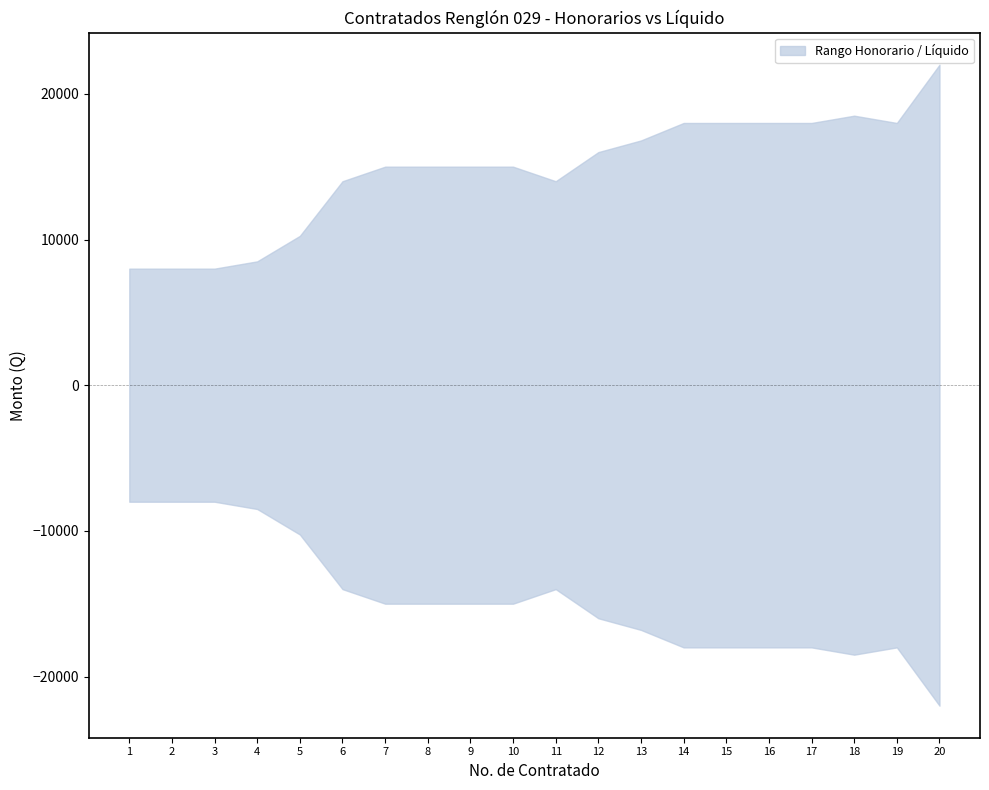

What is the value of the TOTAL DE INGRESO point at the 17th from the left?

18000